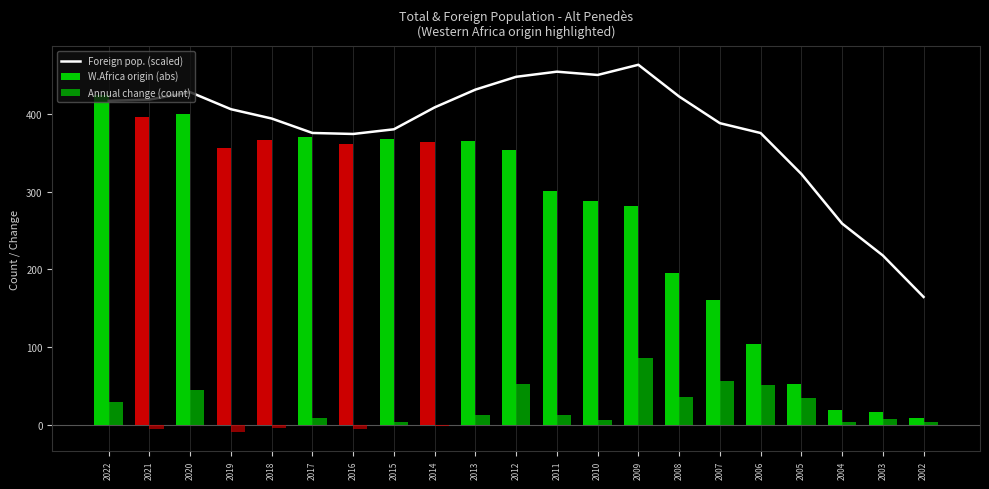

At which category is the sum across all series the highest?

2020